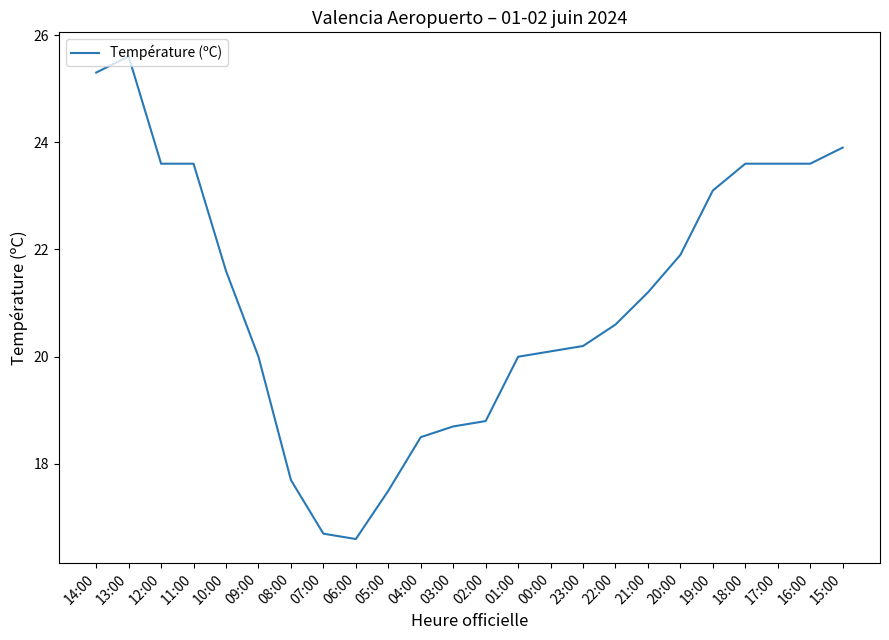

Count the number of data series in this chart.

1